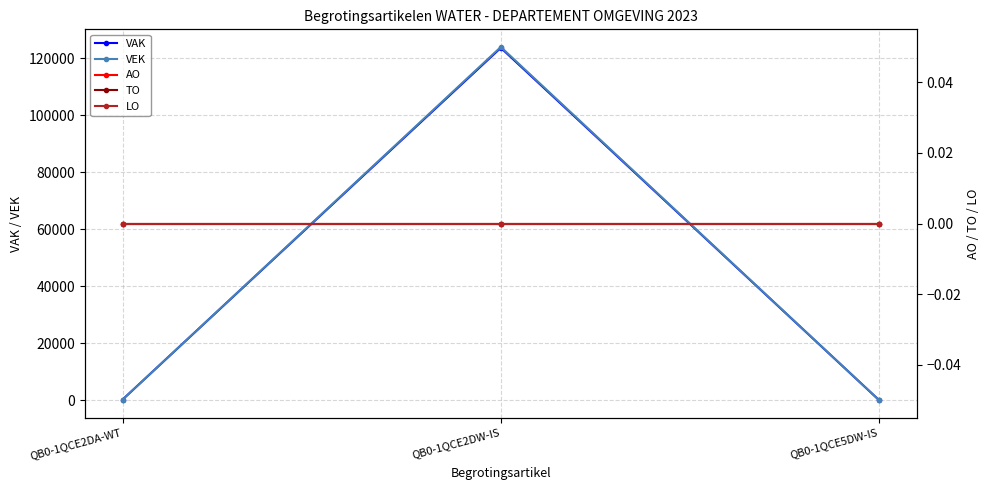

Which has a higher value, QB0-1QCE2DW-IS or QB0-1QCE5DW-IS?

QB0-1QCE2DW-IS